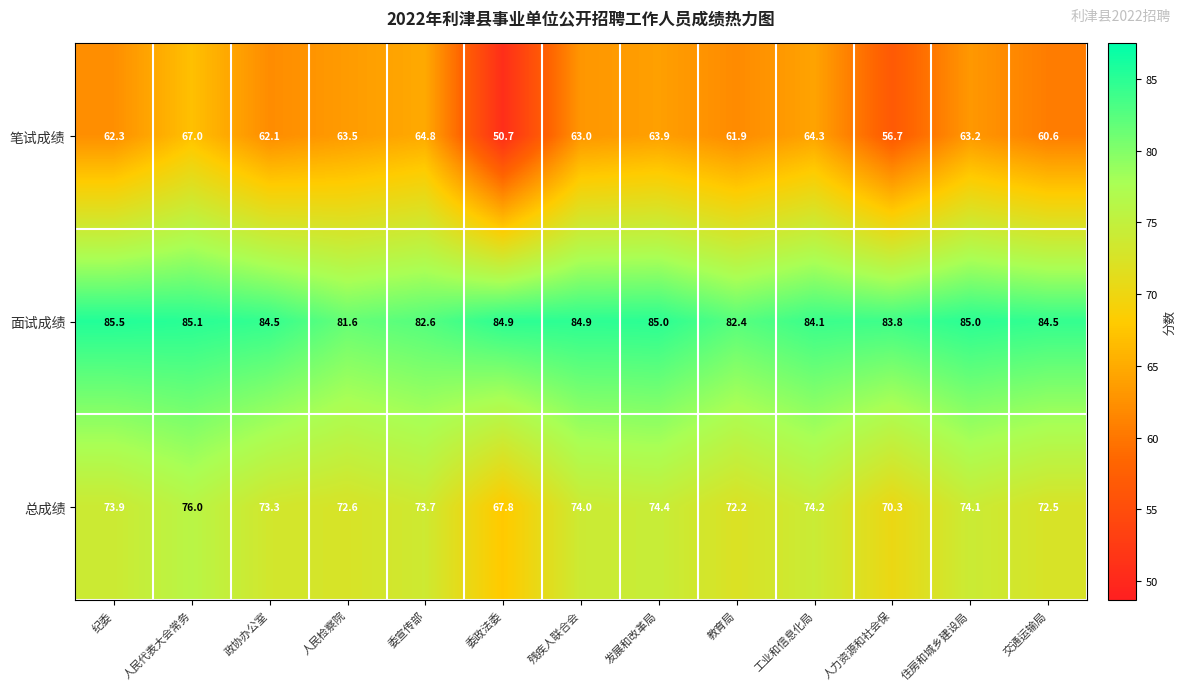

Rank the series at 工业和信息化局 from lowest to highest value.

笔试成绩, 总成绩, 面试成绩